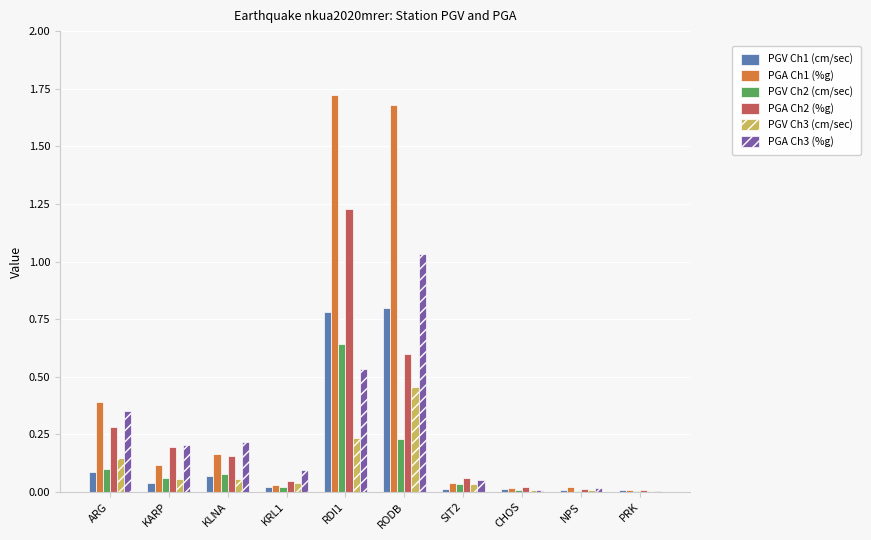

What is the total value across all series at RODB?

4.8